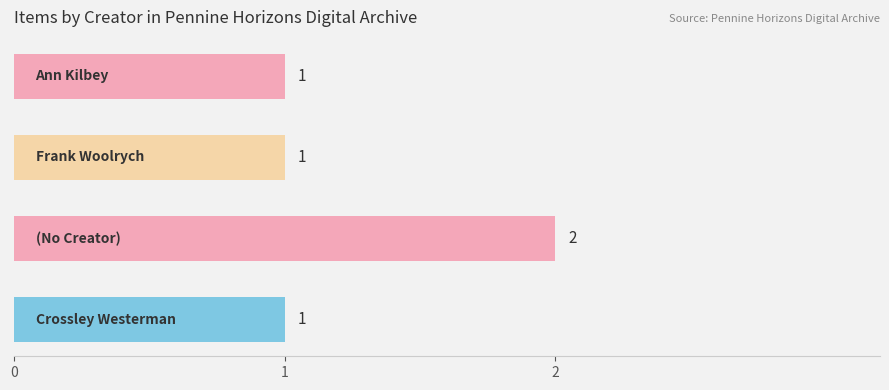

Count the values in the range 1 to 2.

4